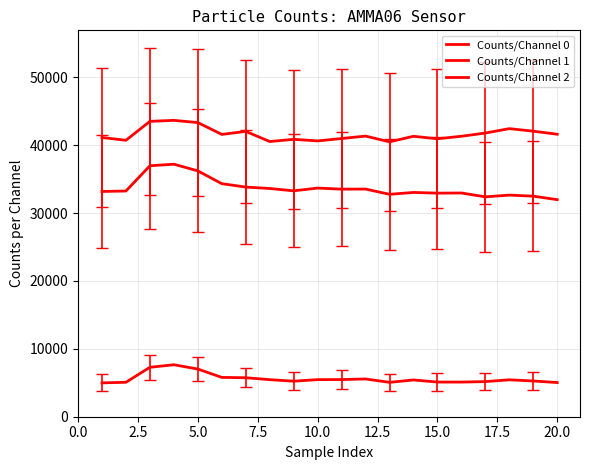

Does the chart display data point markers on the line(s)?

No